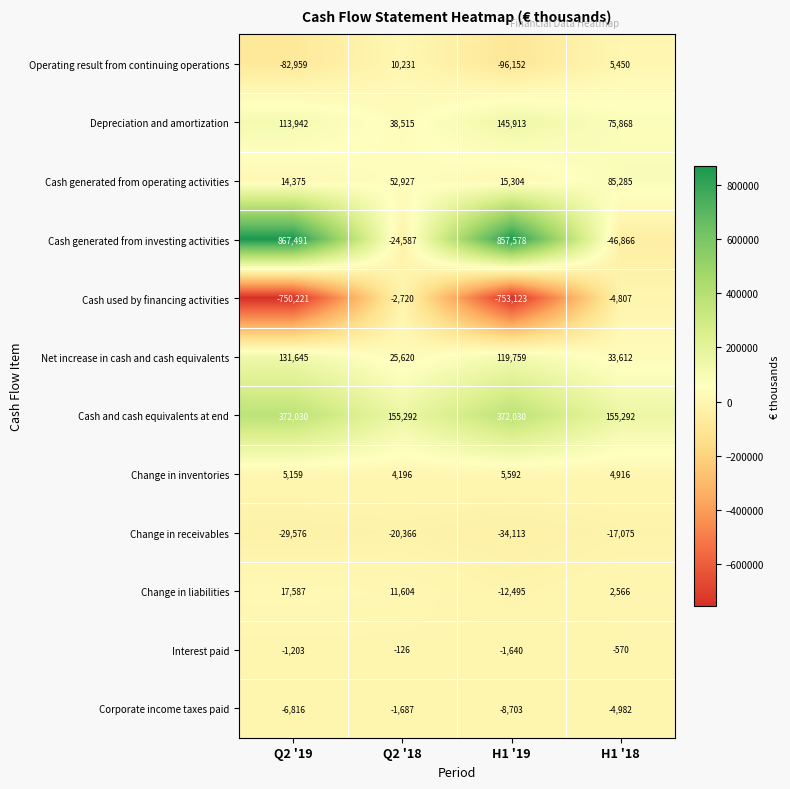

What is the smallest value displayed?

-753123